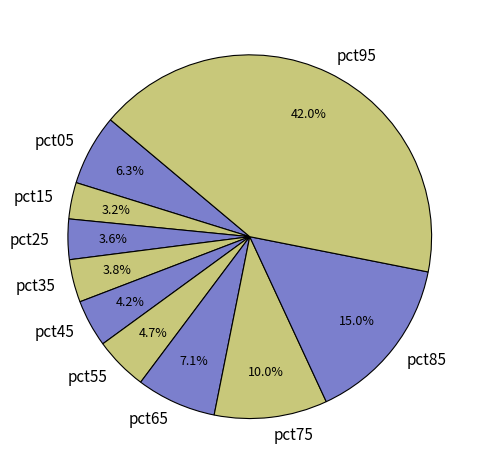

To the nearest percent, what is the average slice percentage?

10%